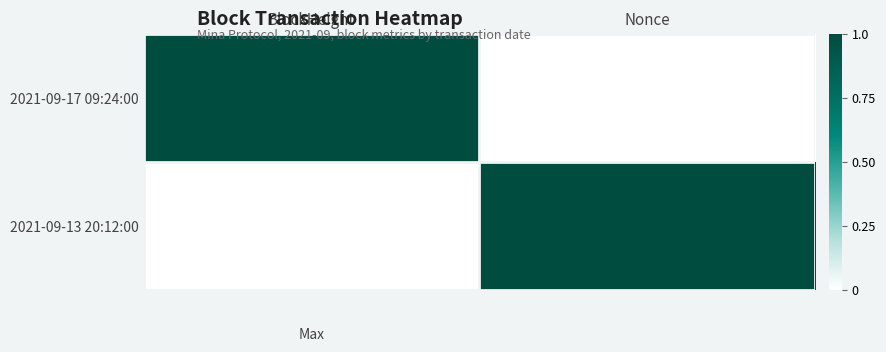

Which series changed the most between BlockHeight and Nonce?

2021-09-17 09:24:00